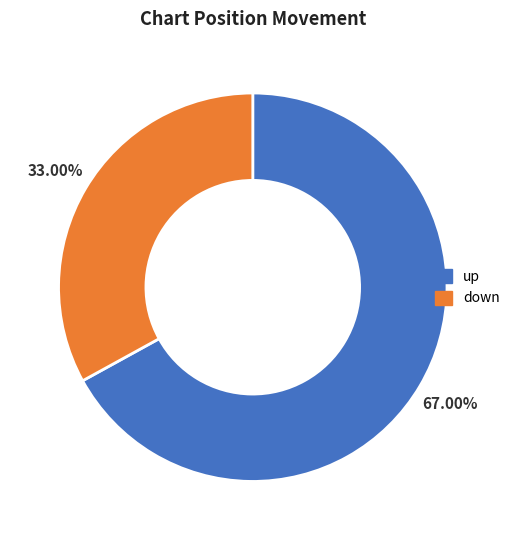

To the nearest percent, what percentage of the pie is down?

33%